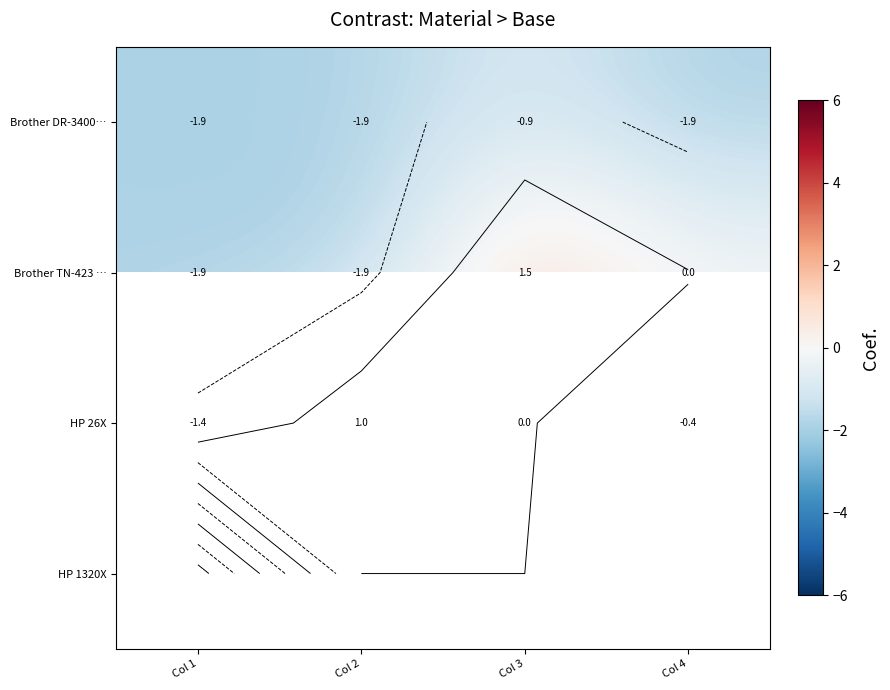

What is the minimum value shown in the chart?

-1.9